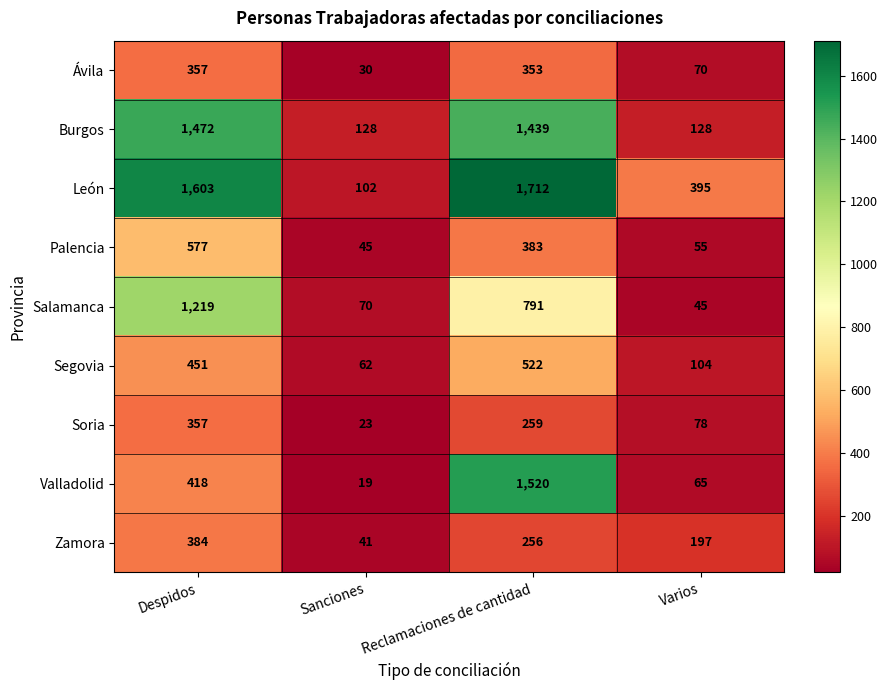

What is the difference between the Palencia values at Reclamaciones de cantidad and Despidos?

194